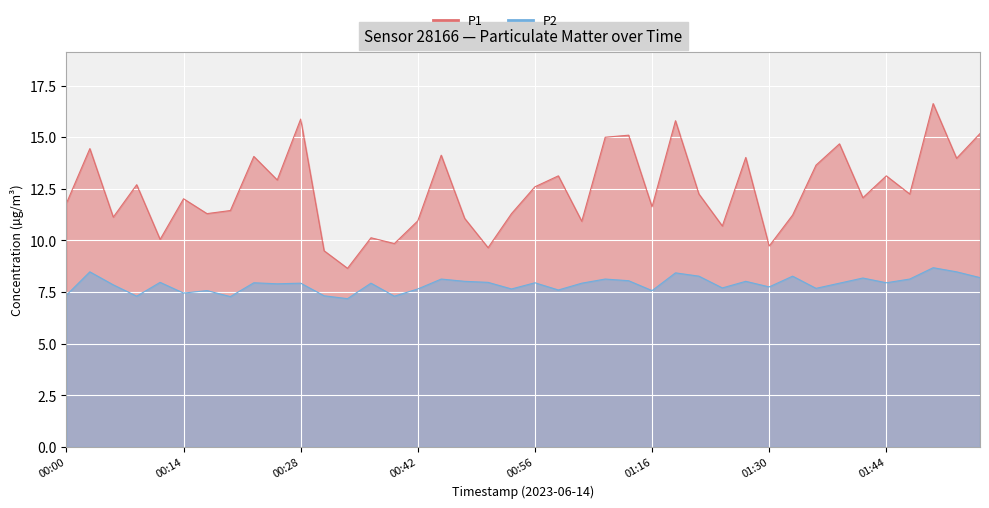

Rank the series by their maximum value, from lowest to highest.

P2, P1